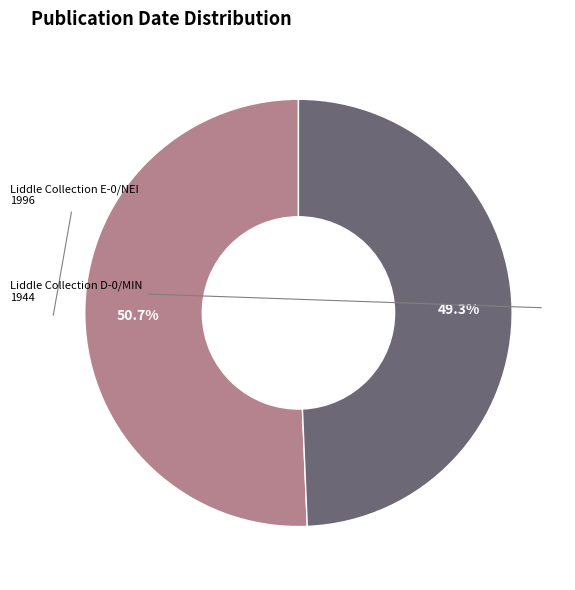

Is there any slice that represents more than half of the pie?

Yes